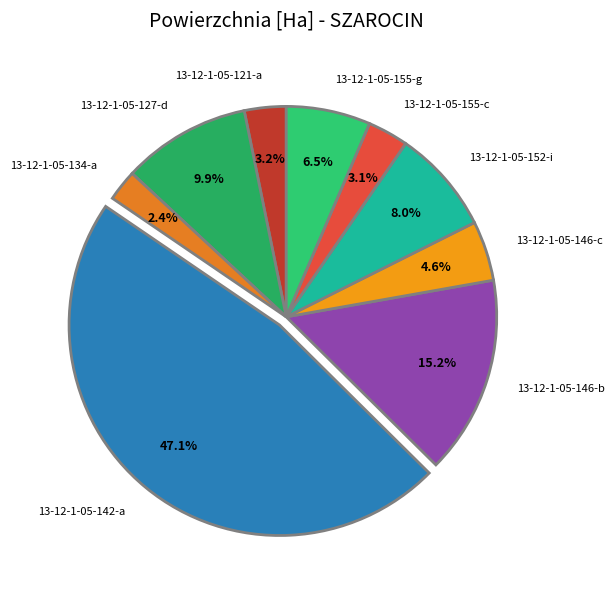

How many slices are in this pie chart?

9